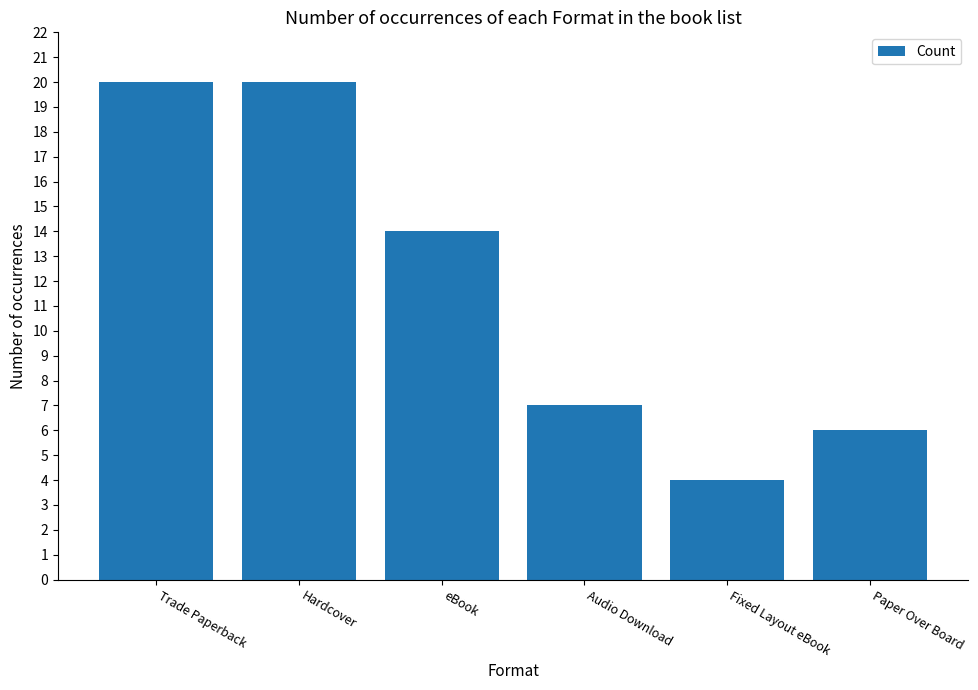

Is it true that the value at Paper Over Board is 6?

True